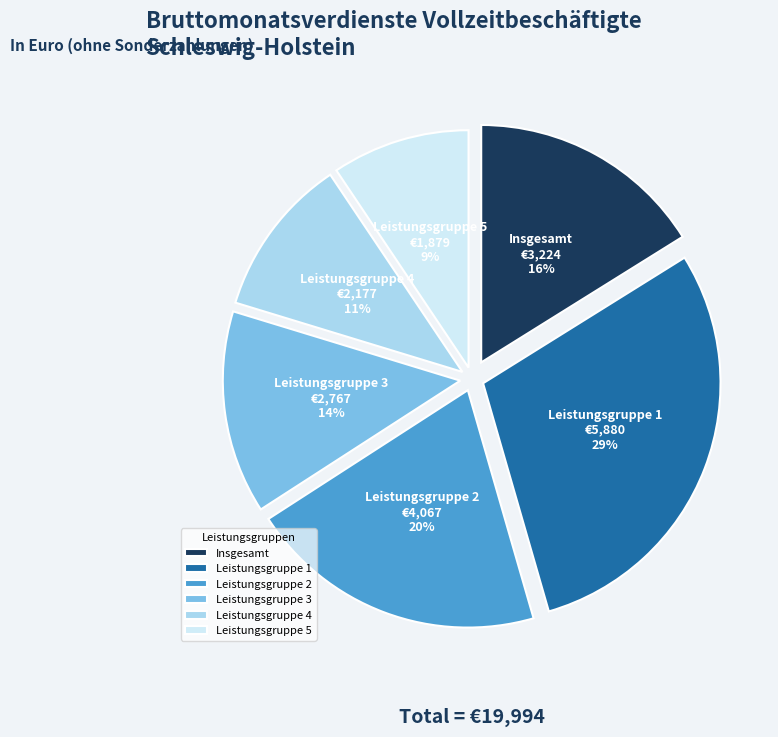

To the nearest percent, what is the difference between the Insgesamt and Leistungsgruppe 2 slice percentages?

4%